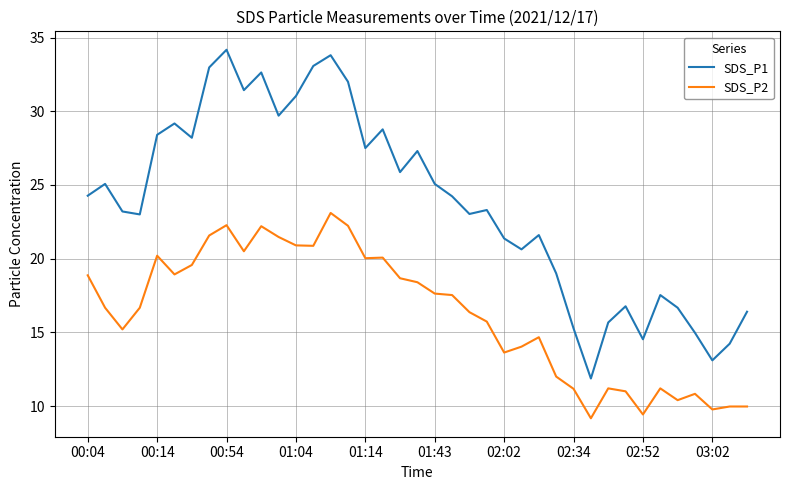

Which series has the largest total across all categories?

SDS_P1